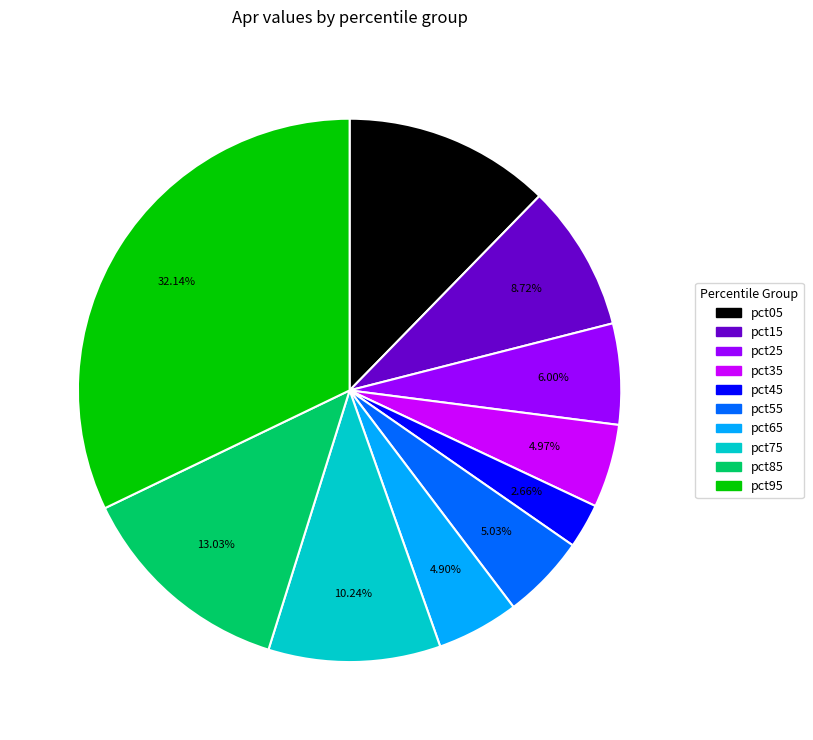

Which slice is the largest?

pct95